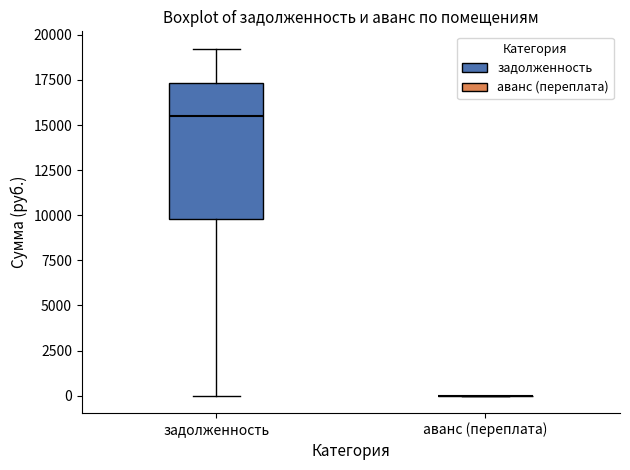

Reading left to right, transcribe this box plot: for each box, give where its median line is, the range the box spans, and where its two whiskers end, as read against the y-axis. The values are not printed on the chart, so give them approximately, as read against the axis.

задолженность: median 15500, box 10000 to 17500, whiskers 0 to 19000
аванс (переплата): box collapsed to a line at 0, whiskers 0 to 0